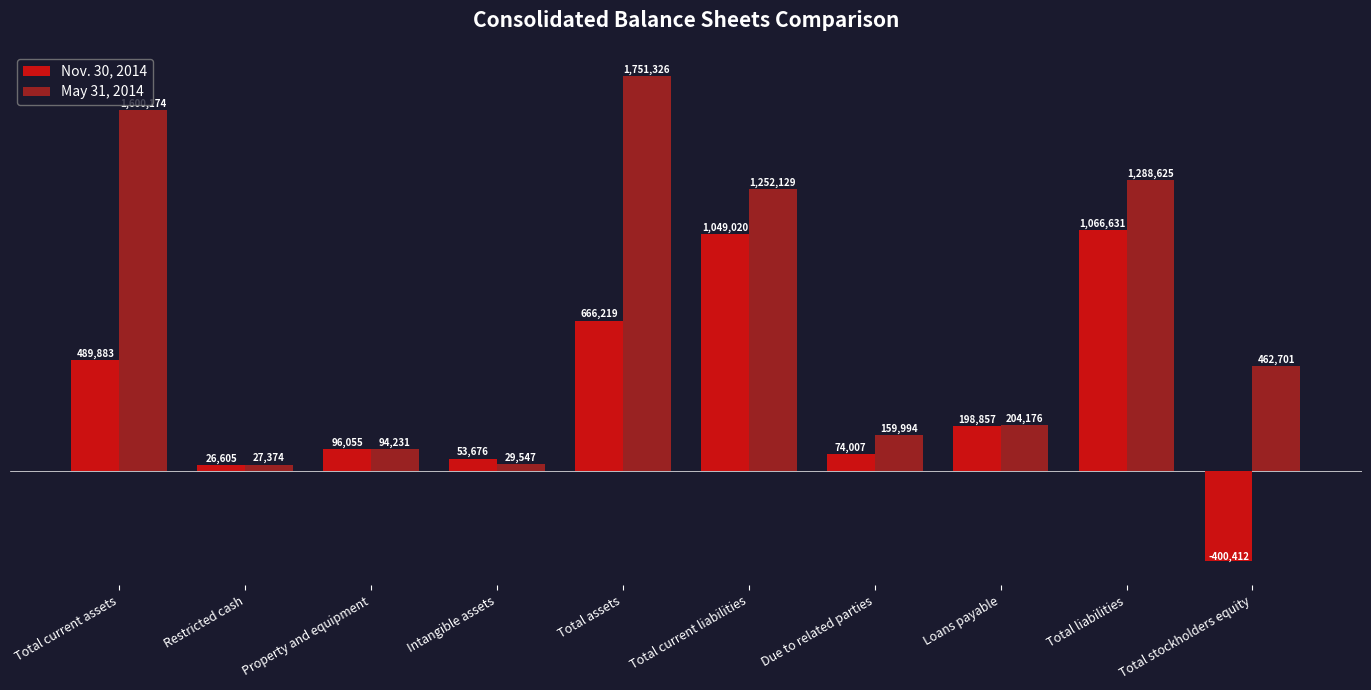

Which label corresponds to the largest value in the chart?

Total assets